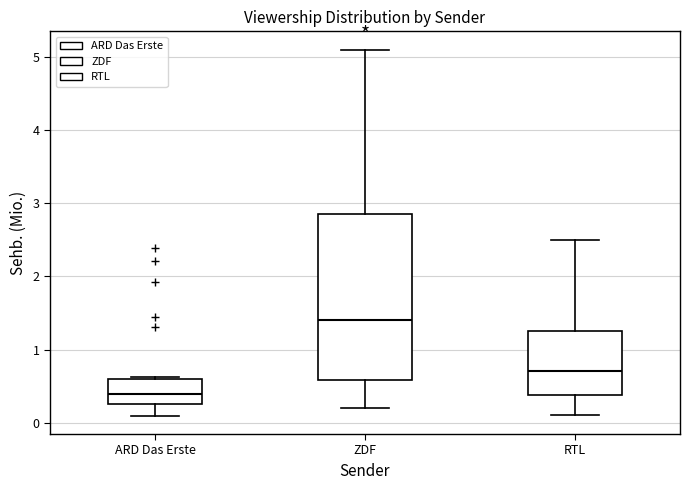

Which box is the tallest, from its lower edge to its upper edge?

ZDF